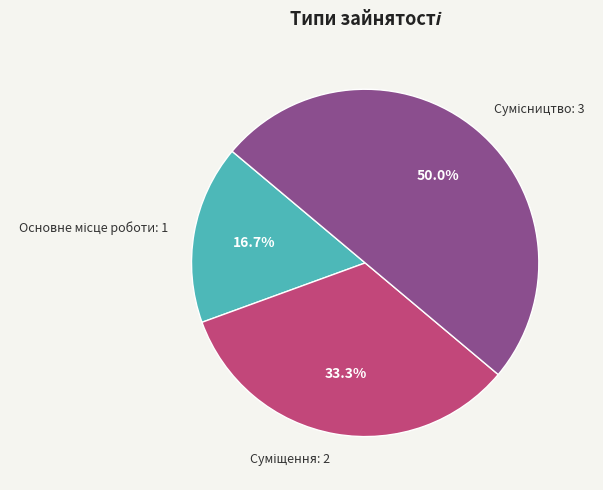

Which category has the smallest portion of the pie?

Основне місце роботи